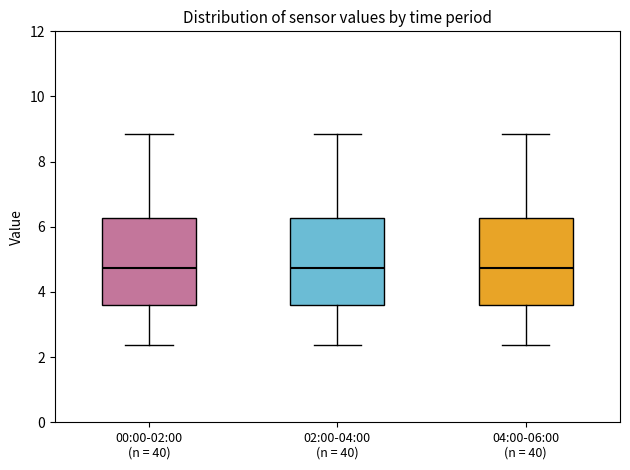

Reading left to right, read every box against the y-axis: the position of its median line, the range the box covers, and the ends of its whiskers. The values are not printed on the chart, so give them approximately, as read against the axis.

00:00-02:00 (n = 40): median 4.8, box 3.6 to 6.2, whiskers 2.4 to 8.8
02:00-04:00 (n = 40): median 4.8, box 3.6 to 6.2, whiskers 2.4 to 8.8
04:00-06:00 (n = 40): median 4.8, box 3.6 to 6.2, whiskers 2.4 to 8.8